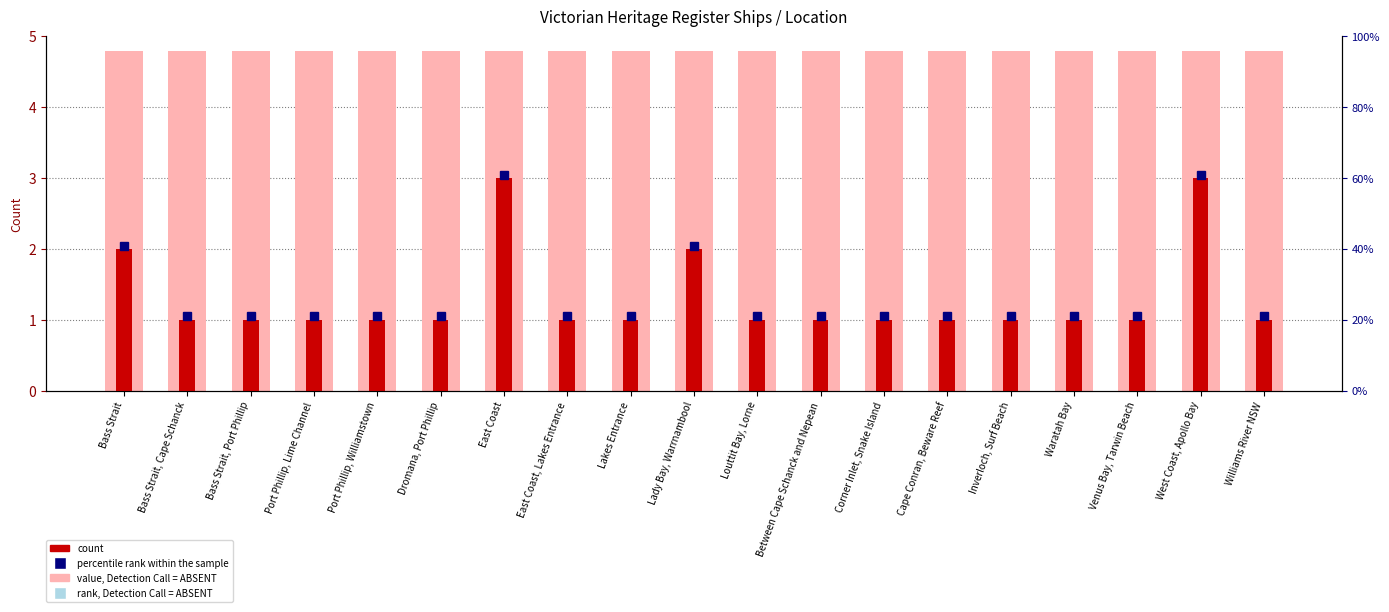

Approximately how many times larger is the value at West Coast, Apollo Bay compared to Cape Conran, Beware Reef?

3.0